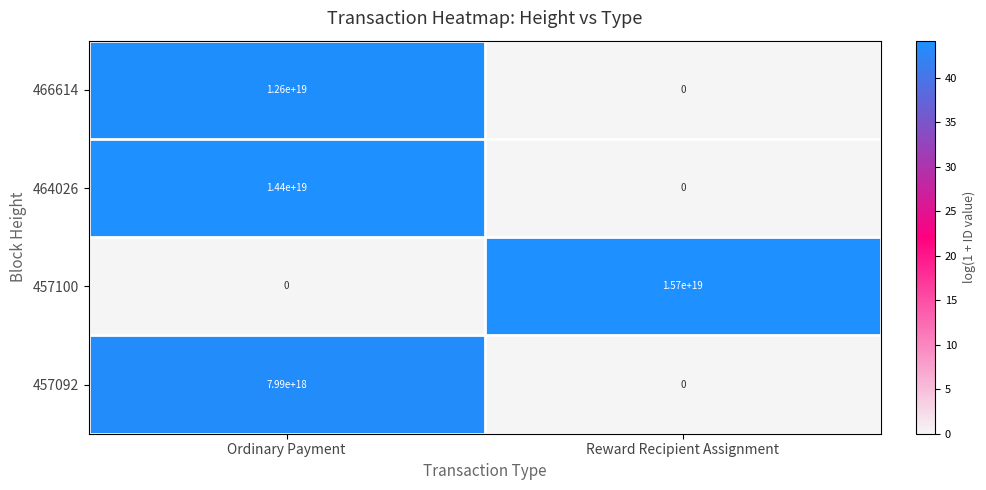

Which label corresponds to the largest value in the chart?

Reward Recipient Assignment